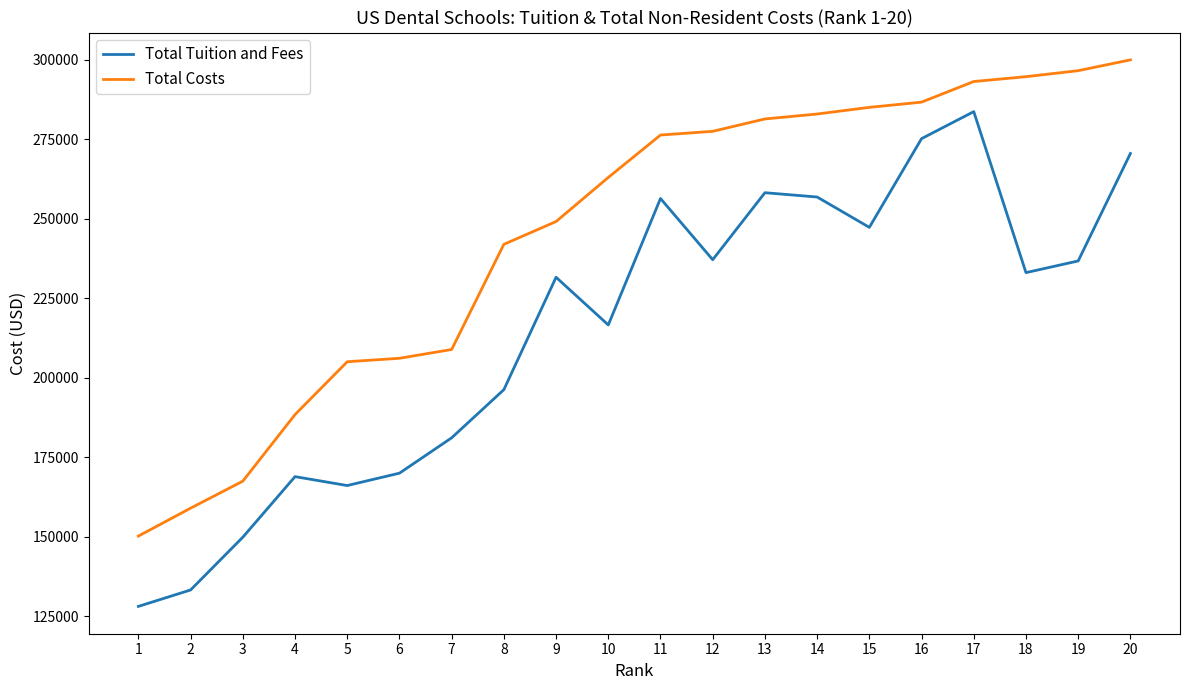

True or false: Total Costs and Total Tuition and Fees cross at least once.

False